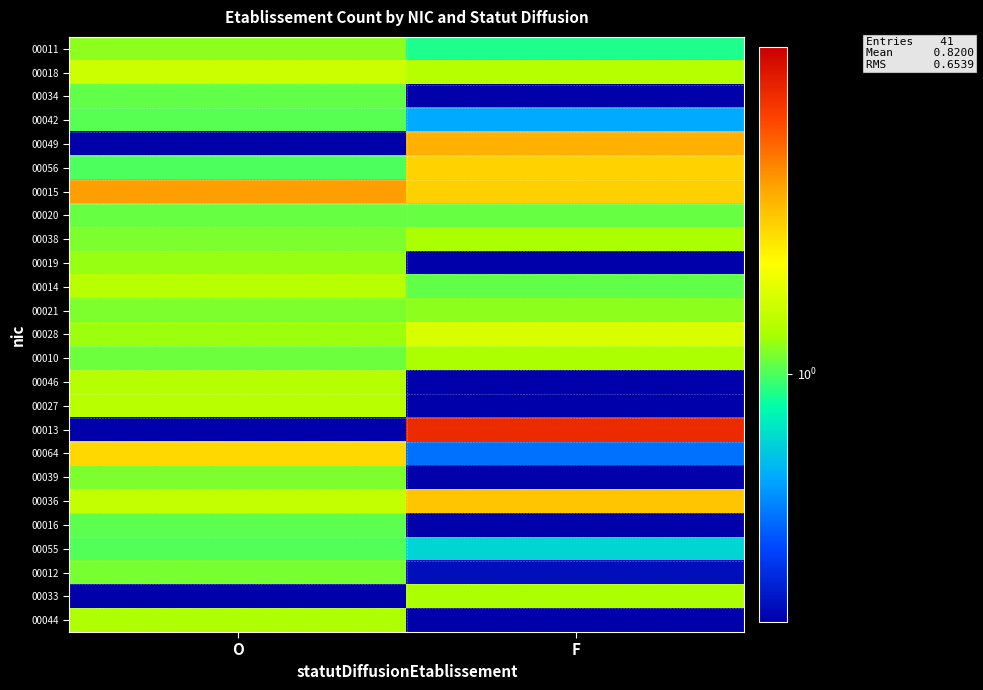

Reading left to right, list all the values displayed in this chart.

00011: O=1.1	F=0.9
00018: O=1.4	F=1.3
00034: O=1.1	F=0.1
00042: O=1.0	F=0.6
00049: O=0.3	F=2.4
00056: O=1.0	F=2.1
00015: O=2.5	F=2.1
00020: O=1.1	F=1.1
00038: O=1.1	F=1.2
00019: O=1.2	F=0.1
00014: O=1.3	F=1.0
00021: O=1.1	F=1.1
00028: O=1.2	F=1.5
00010: O=1.1	F=1.2
00046: O=1.3	F=0.0
00027: O=1.3	F=0.1
00013: O=0.0	F=3.9
00064: O=2.0	F=0.5
00039: O=1.1	F=0.0
00036: O=1.3	F=2.2
00016: O=1.0	F=0.2
00055: O=1.0	F=0.7
00012: O=1.1	F=0.3
00033: O=0.1	F=1.2
00044: O=1.2	F=0.1